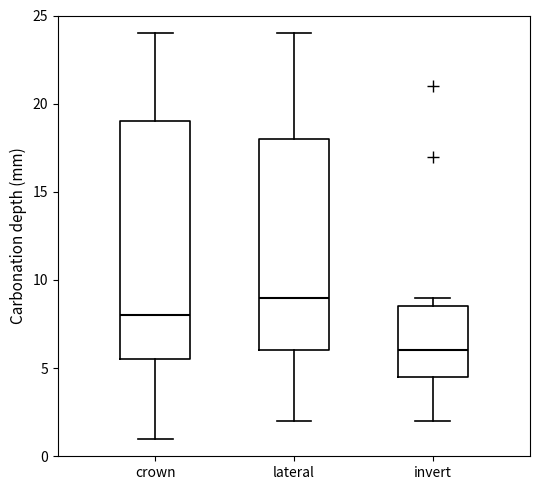

Reading left to right, transcribe this box plot: for each box, give where its median line is, the range the box spans, and where its two whiskers end, as read against the y-axis. The values are not printed on the chart, so give them approximately, as read against the axis.

crown: median 8.0, box 5.5 to 19.0, whiskers 1.0 to 24.0
lateral: median 9.0, box 6.0 to 18.0, whiskers 2.0 to 24.0
invert: median 6.0, box 4.5 to 8.5, whiskers 2.0 to 9.0